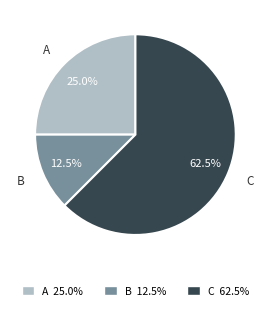

To the nearest percent, what is the combined percentage of C and B?

75%